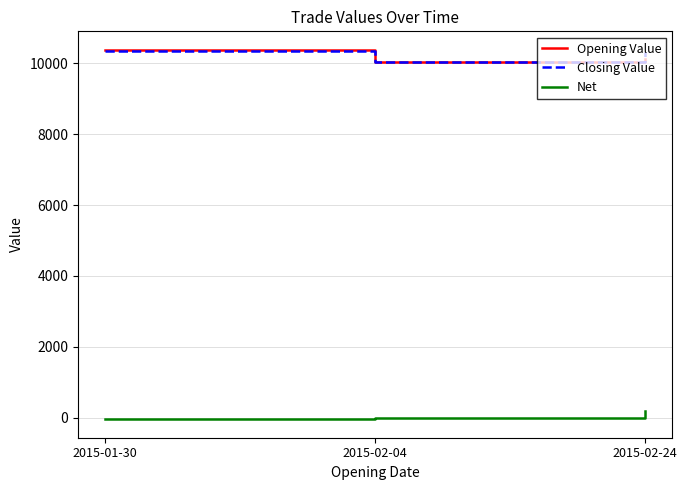

What is the difference between the Opening Value values at 2015-01-30 and 2015-02-04?

347.9